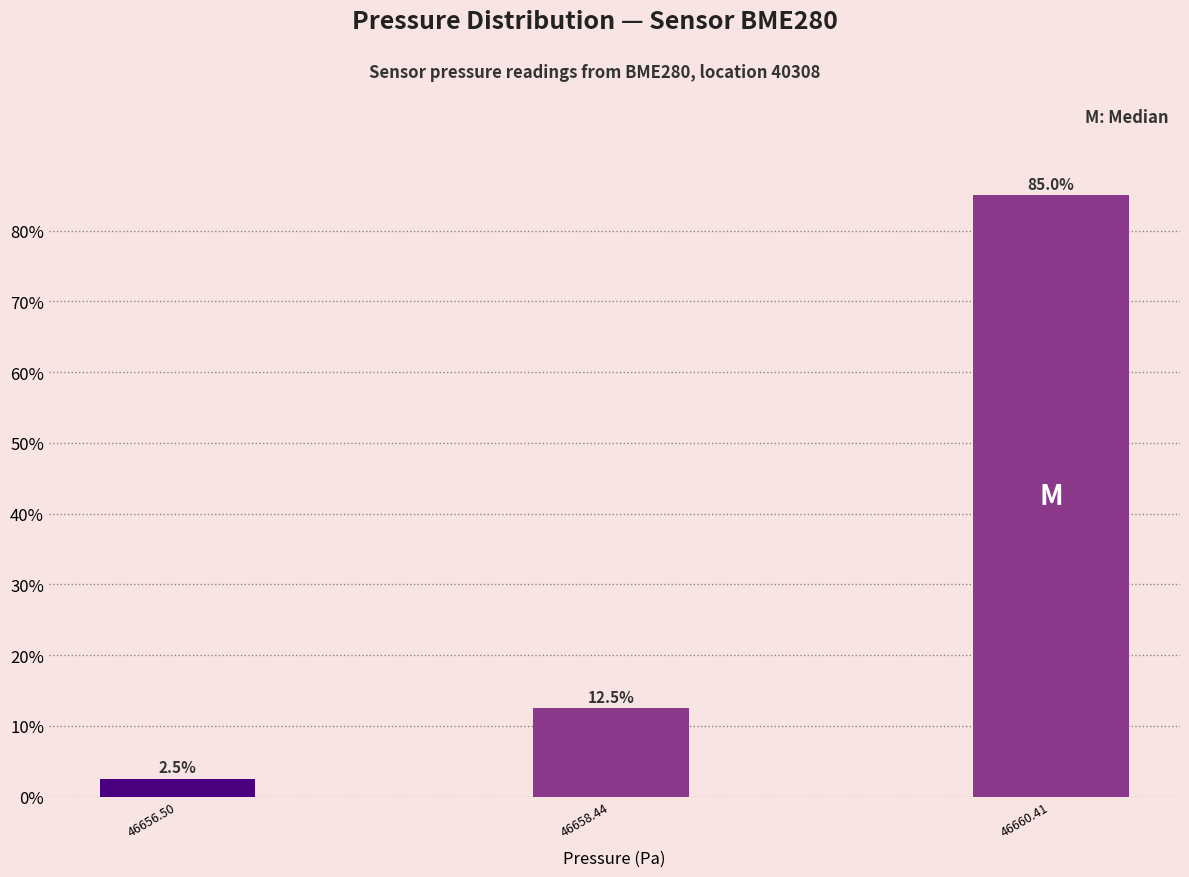

Reading right to left, transcribe all the data shown in this chart.

46660.41=85.0	46658.44=12.5	46656.50=2.5